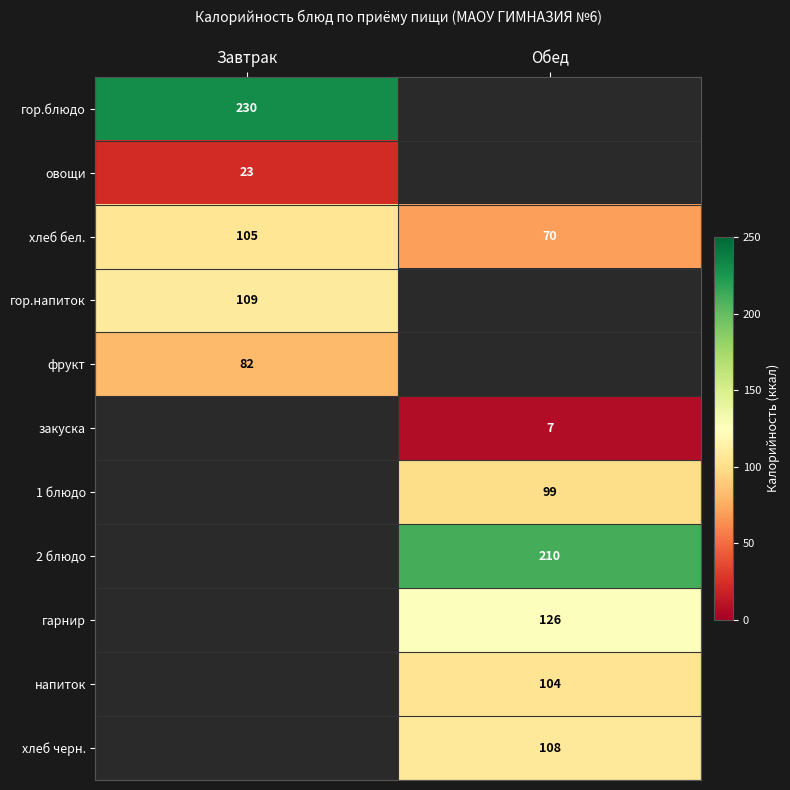

The 1 блюдо series shows 26.0 at Обед. True or false?

False